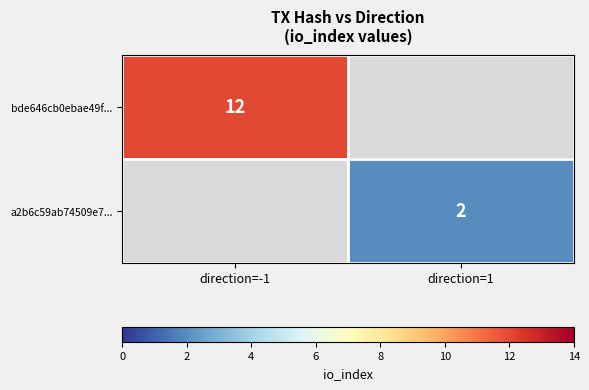

True or false: bde646cb0ebae49f... has a value of 17 at direction=-1.

False